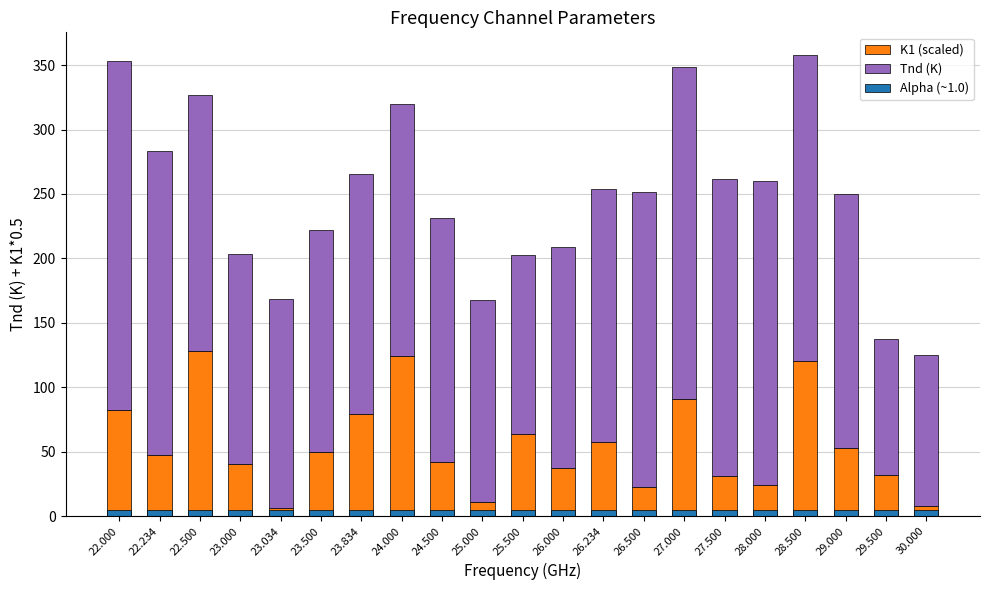

What is the total value across all series at 25.500?

207.8